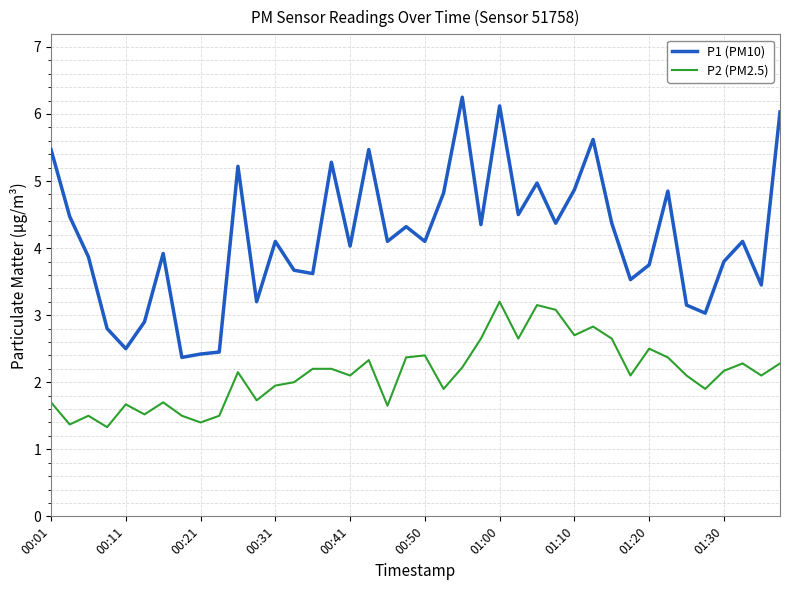

Which series has the widest spread of values?

P1 (PM10)